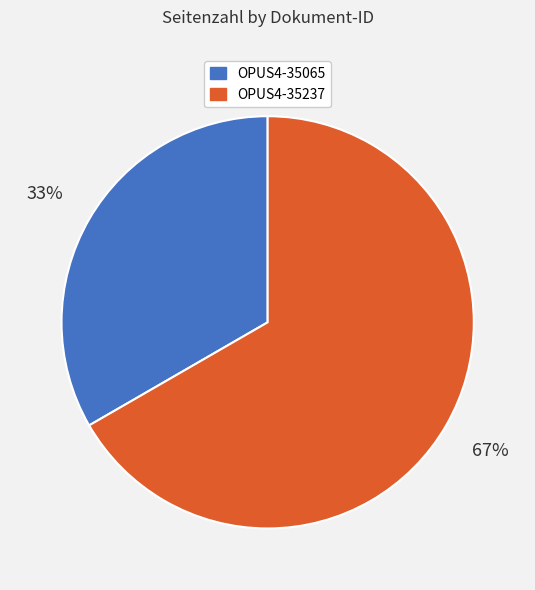

Which category accounts for the majority?

OPUS4-35237